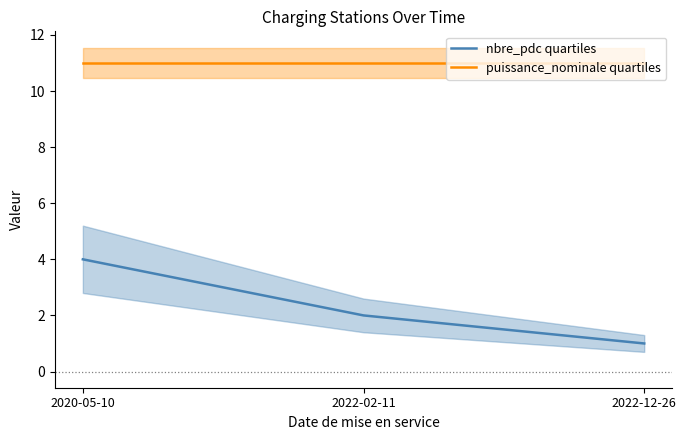

What are all the series names shown in the legend?

nbre_pdc quartiles, puissance_nominale quartiles